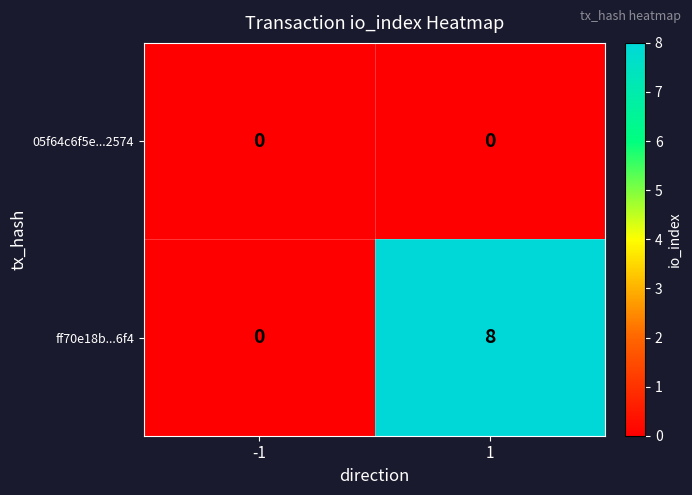

Which series has the largest total across all categories?

ff70e18b...6f4